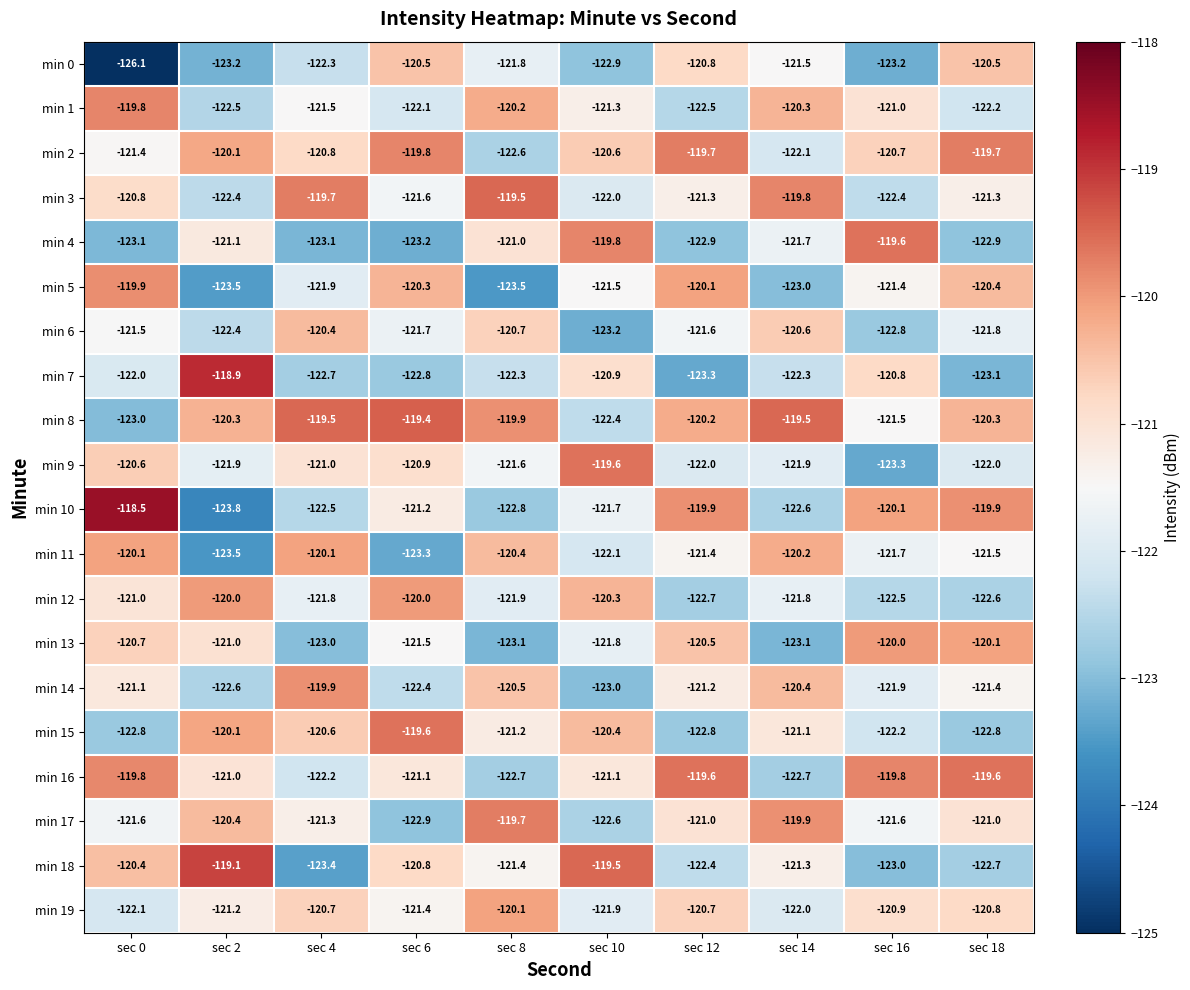

What is the sum of all min 14 values?

-1214.4